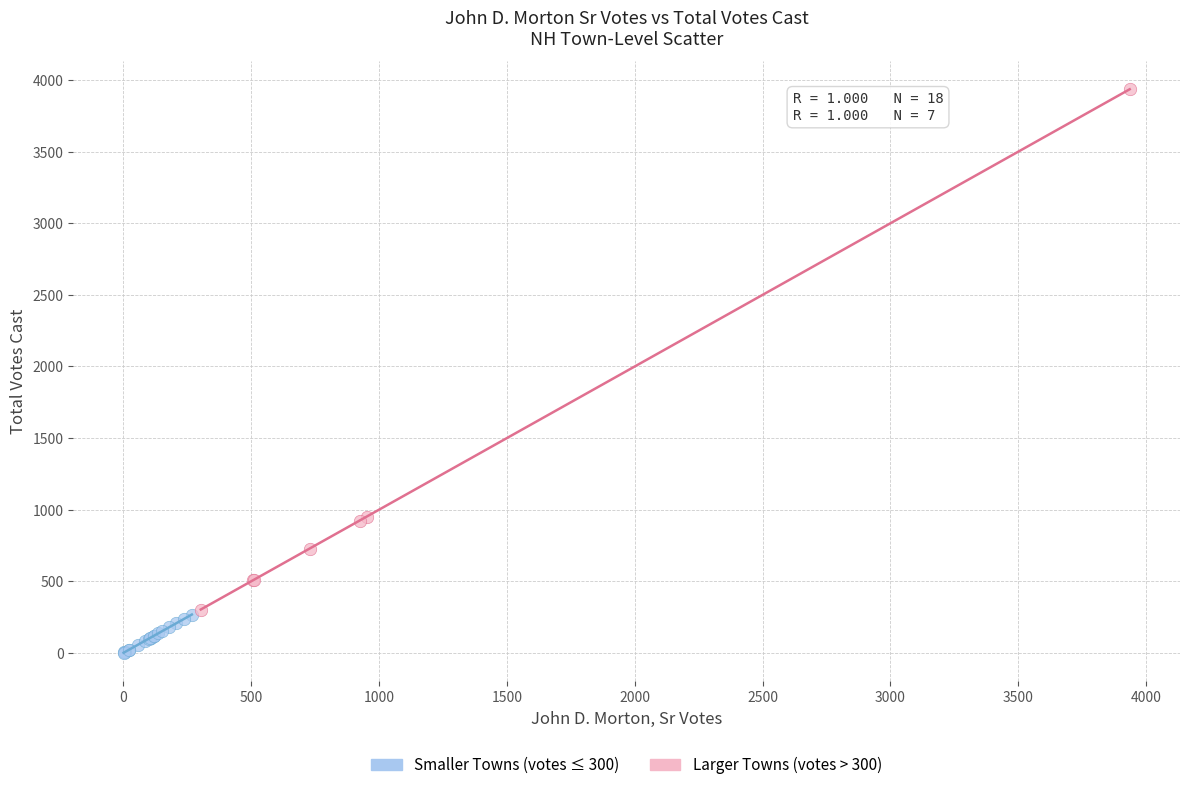

Which series reaches the minimum Y coordinate?

Smaller Towns (votes ≤ 300)